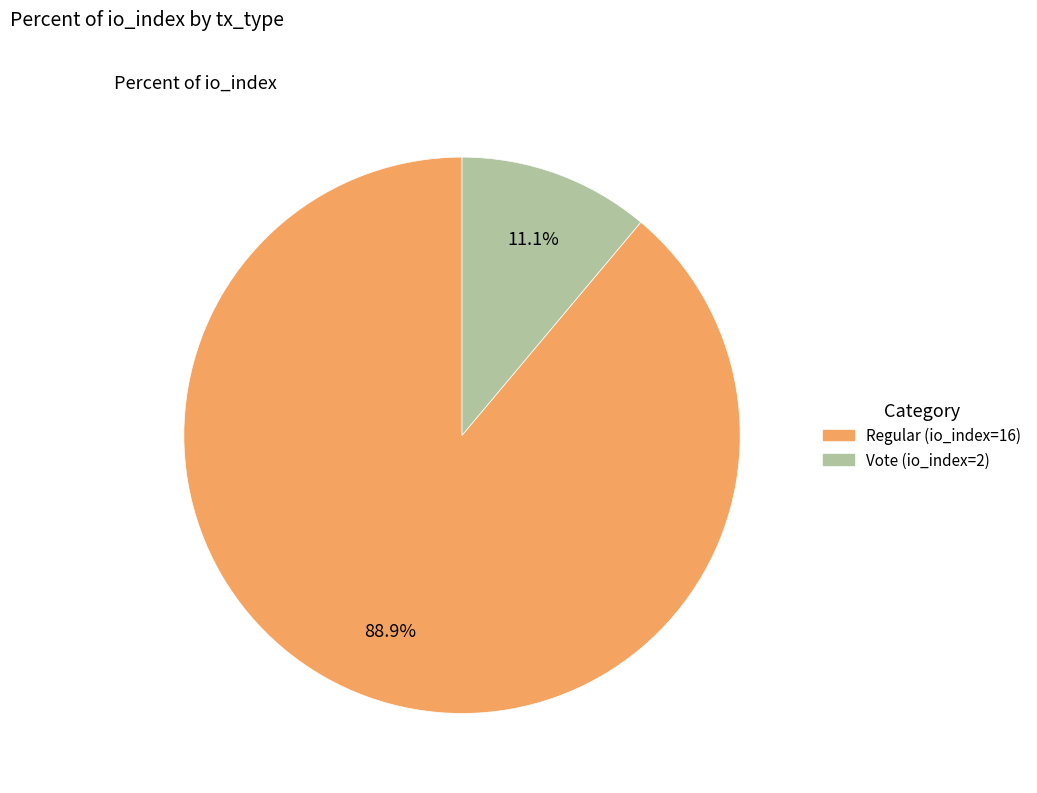

Is it true that Vote (io_index=2) is 11% of the pie?

True